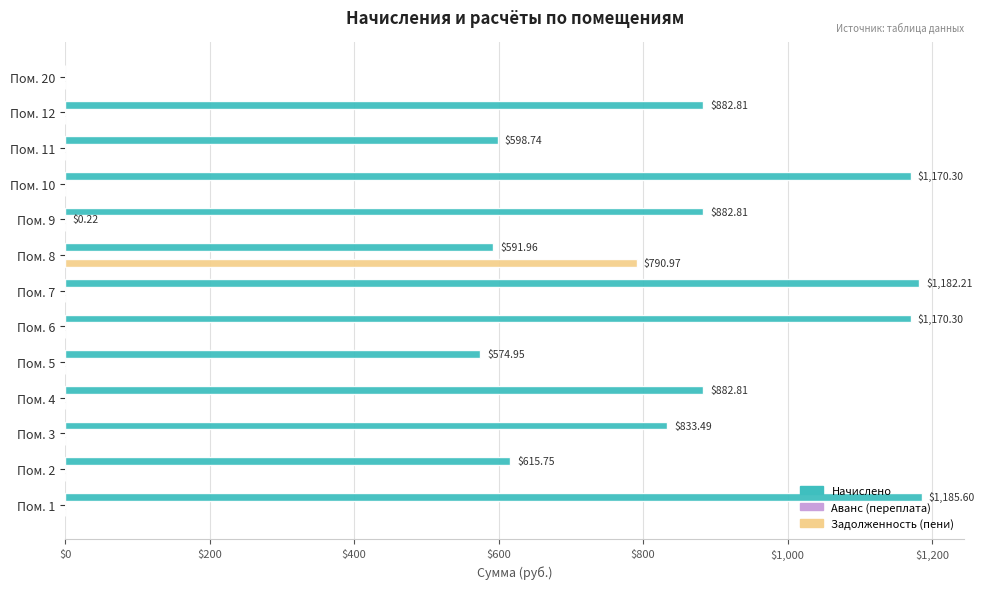

Which series has the largest total across all categories?

Начислено